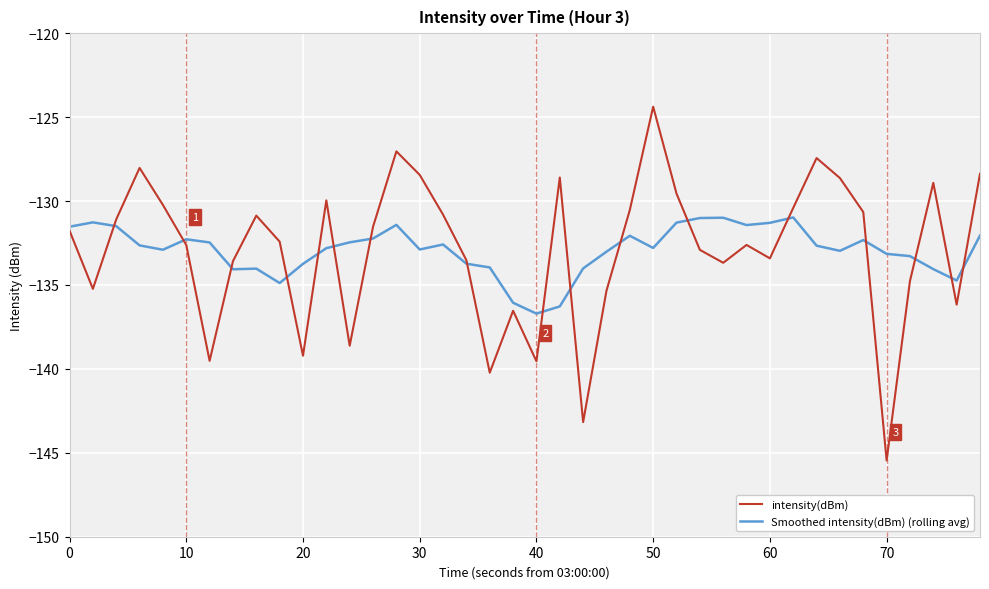

Rank the series by their maximum value, from highest to lowest.

intensity(dBm), Smoothed intensity(dBm) (rolling avg)